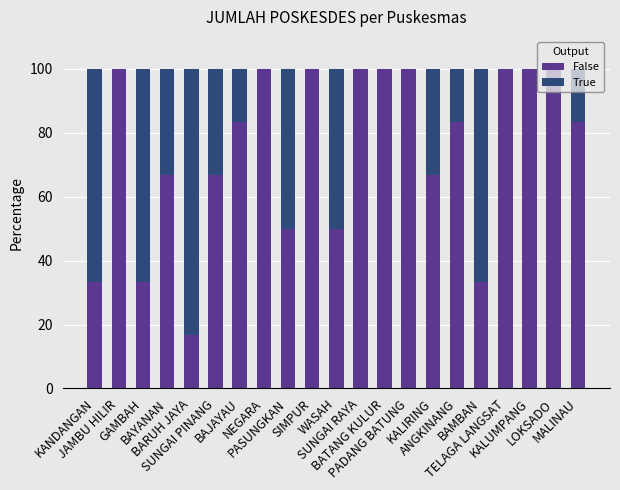

What is the sum of all False values?

1566.7